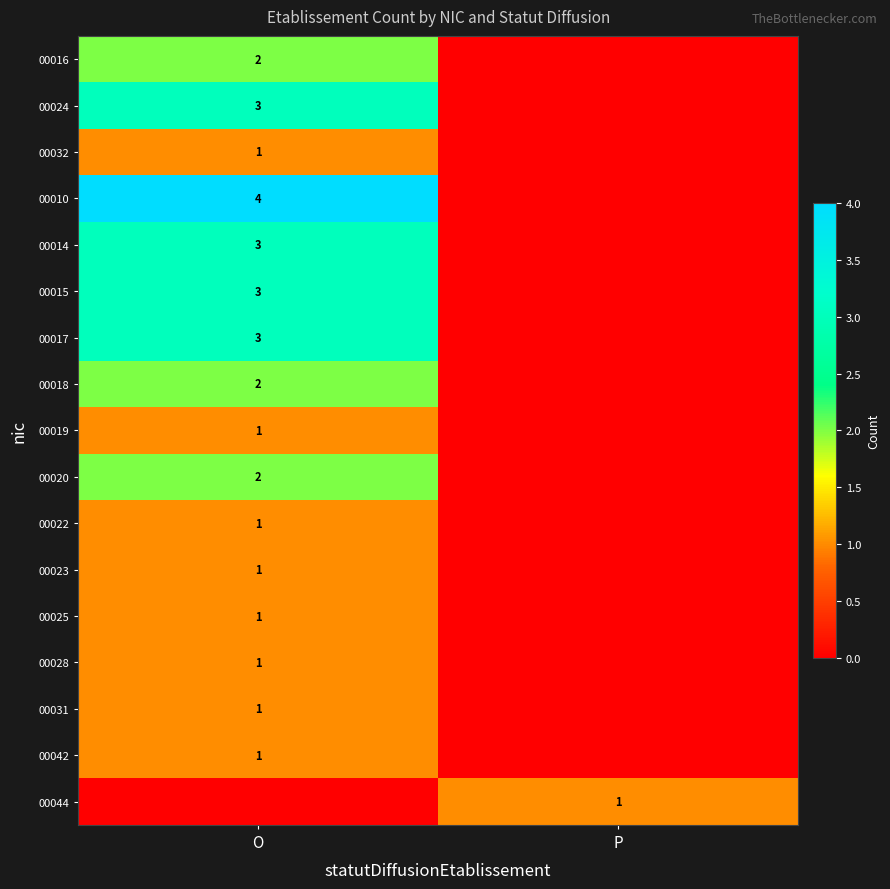

At how many categories does at least one series exceed 1?

1